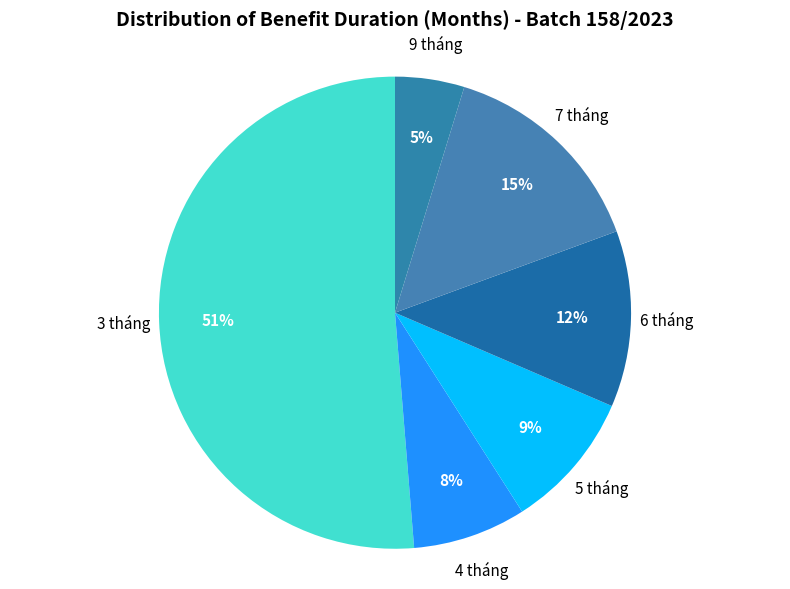

Does 9 tháng represent more than half of the total?

No